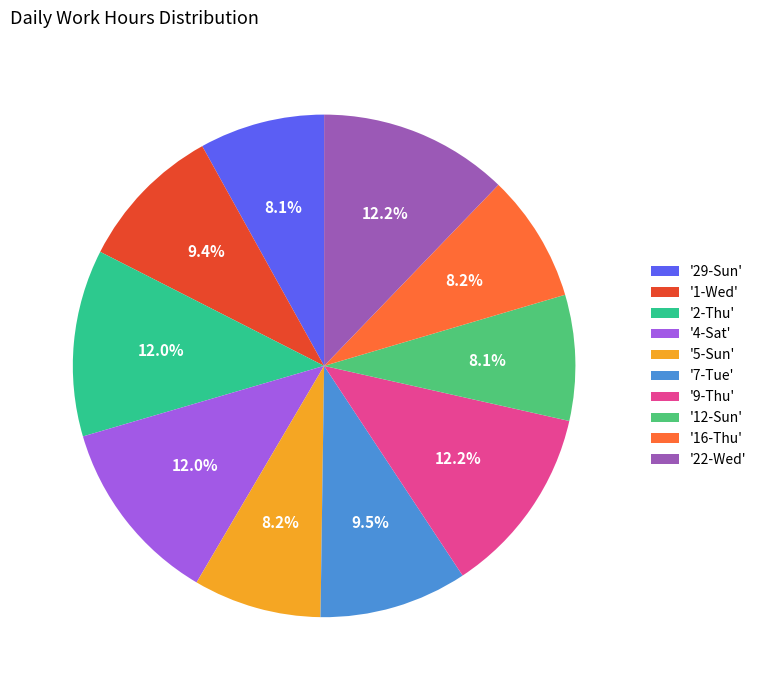

What portion of the pie excludes '22-Wed'?

87.8%